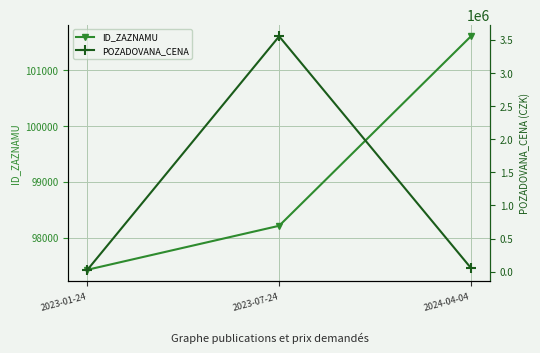

Is the value of ID_ZAZNAMU at 2023-07-24 greater than the value of POZADOVANA_CENA at 2024-04-04?

Yes